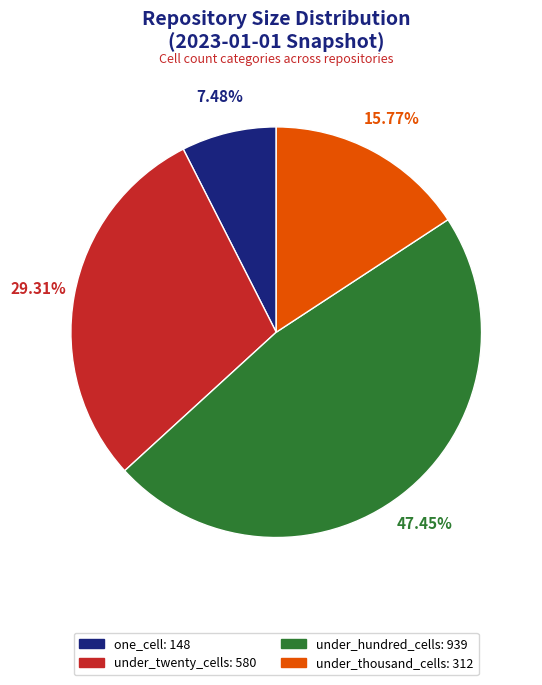

Count the number of slices in the pie.

4